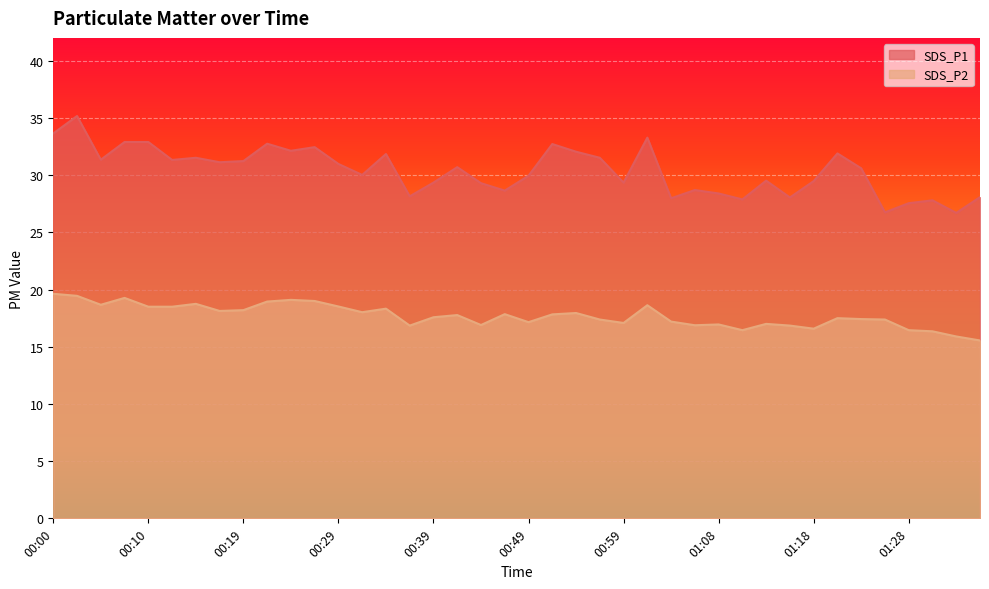

The value of SDS_P2 at 01:08 is 26.4. True or false?

False